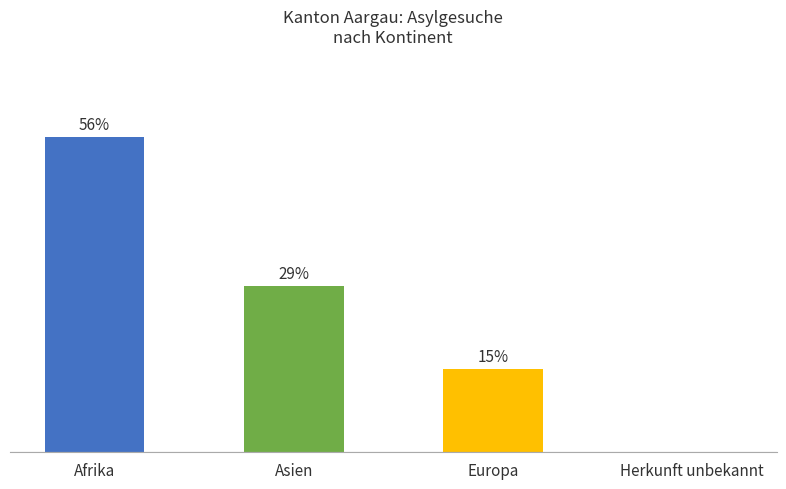

Reading right to left, list all the values displayed in this chart.

Herkunft unbekannt=0.0	Europa=14.7	Asien=29.4	Afrika=55.9